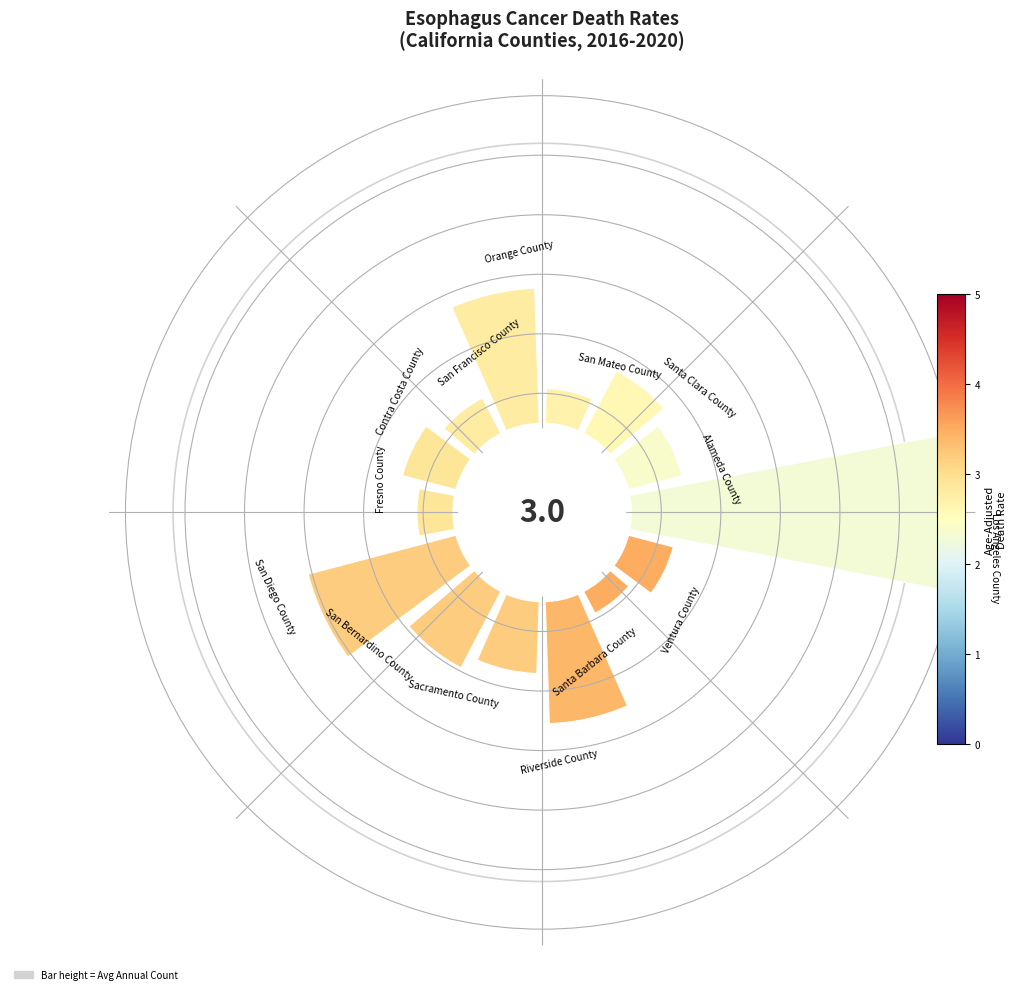

Which has a higher value, San Francisco County or San Bernardino County?

San Bernardino County